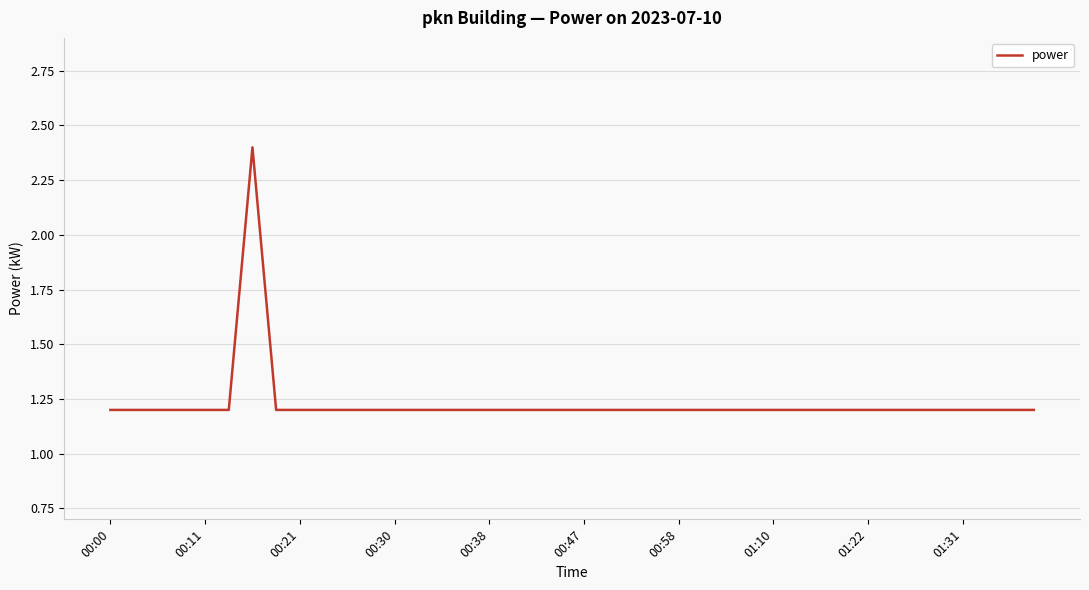

What is the greatest value displayed?

2.4